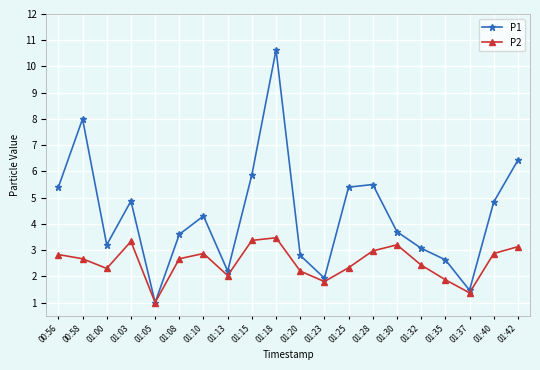

What is the sum of the P1 values at 01:15 and 01:25?

11.3